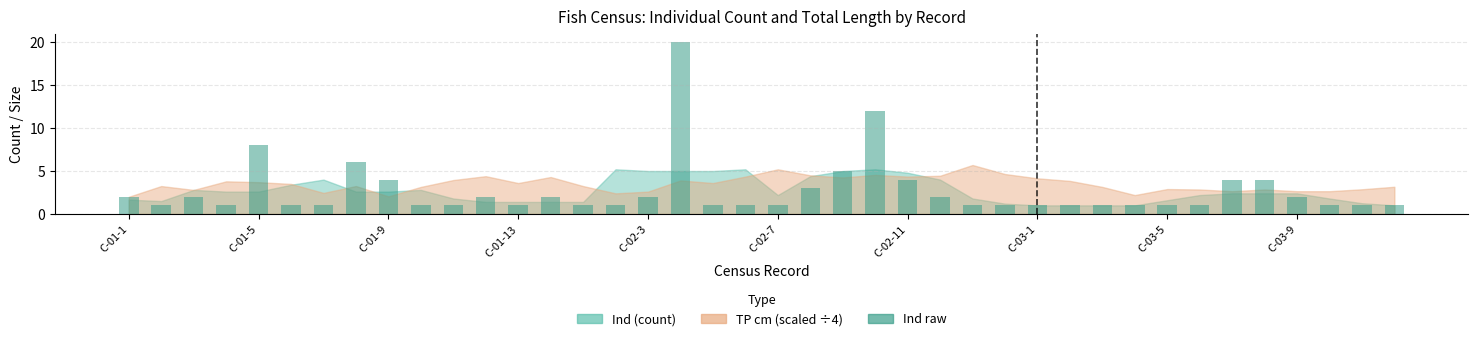

What is the value of the 23rd bar from the left?

5